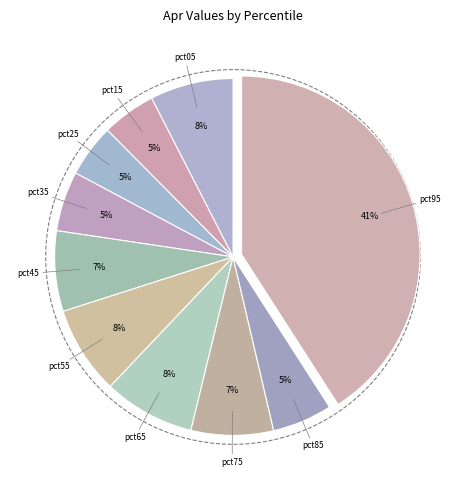

Between pct75 and pct55, which is larger?

pct55